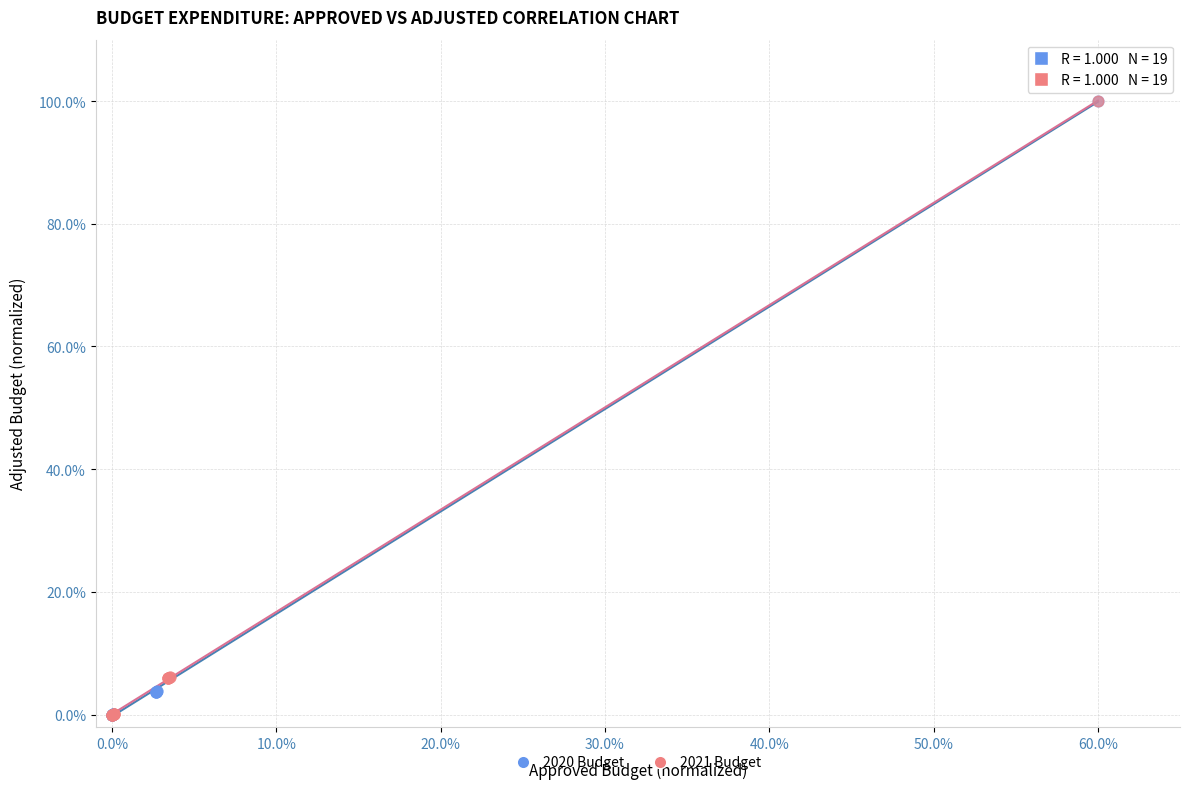

What are all the series names shown in the legend?

2020 Budget, 2021 Budget